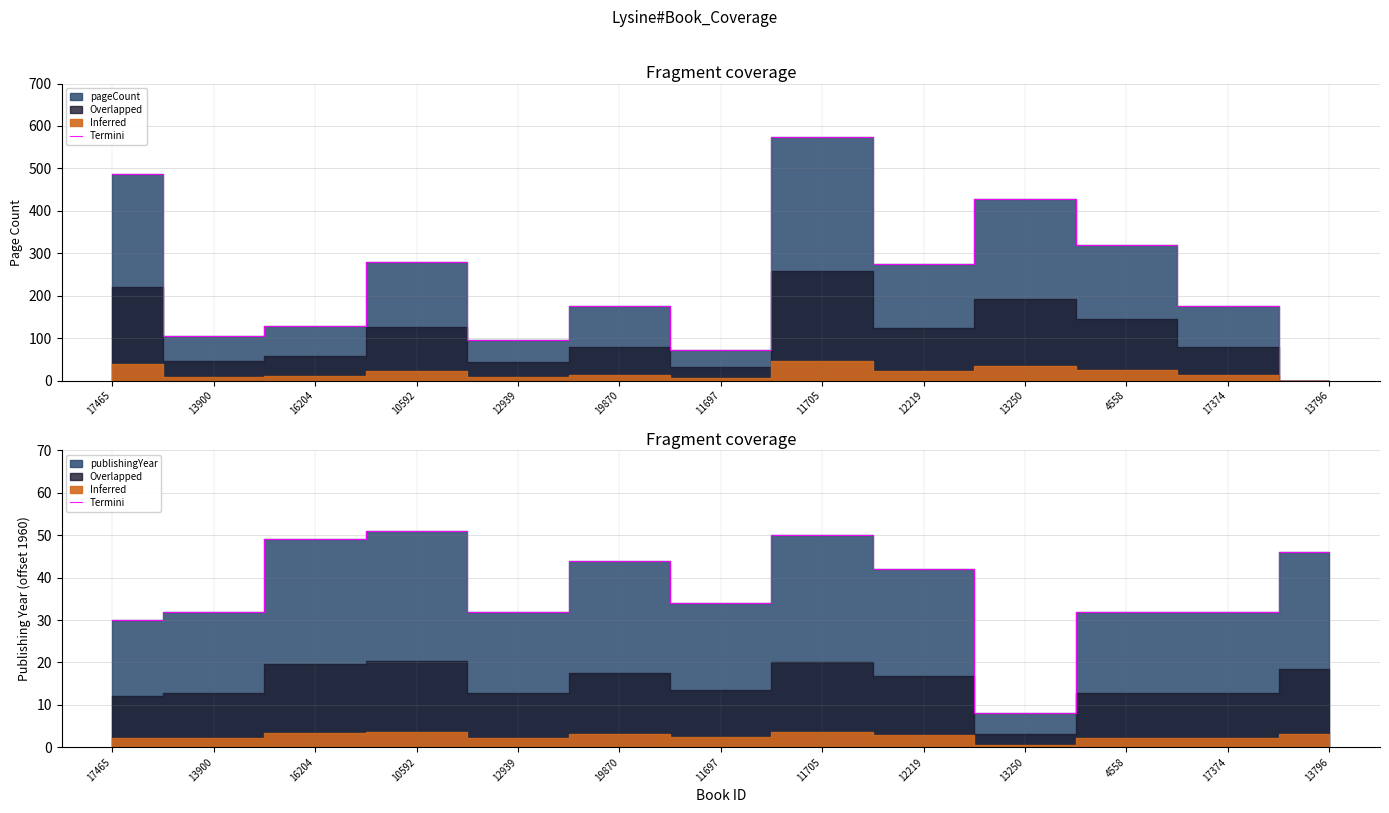

Which has a higher value, 19870 or 12219?

19870